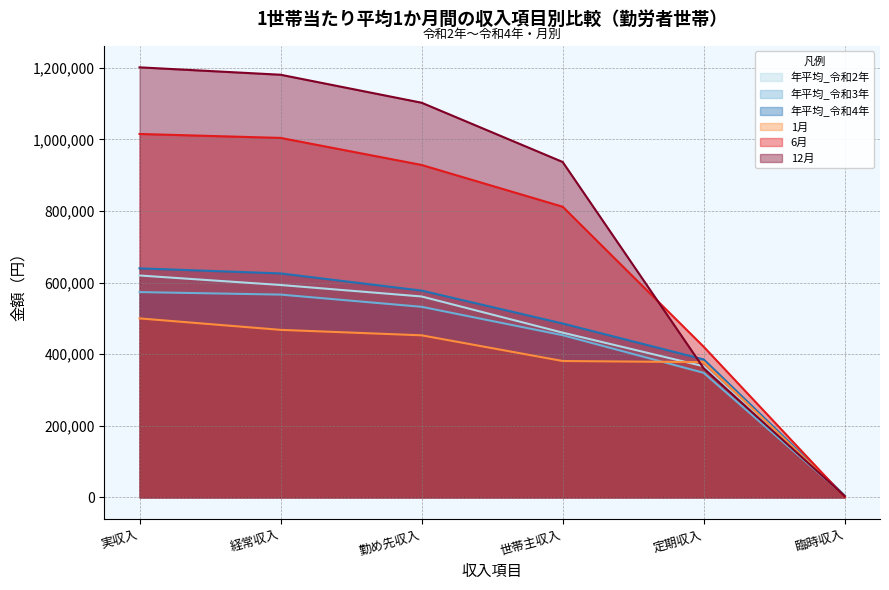

Which category has the highest value in the 年平均_令和2年 series?

実収入